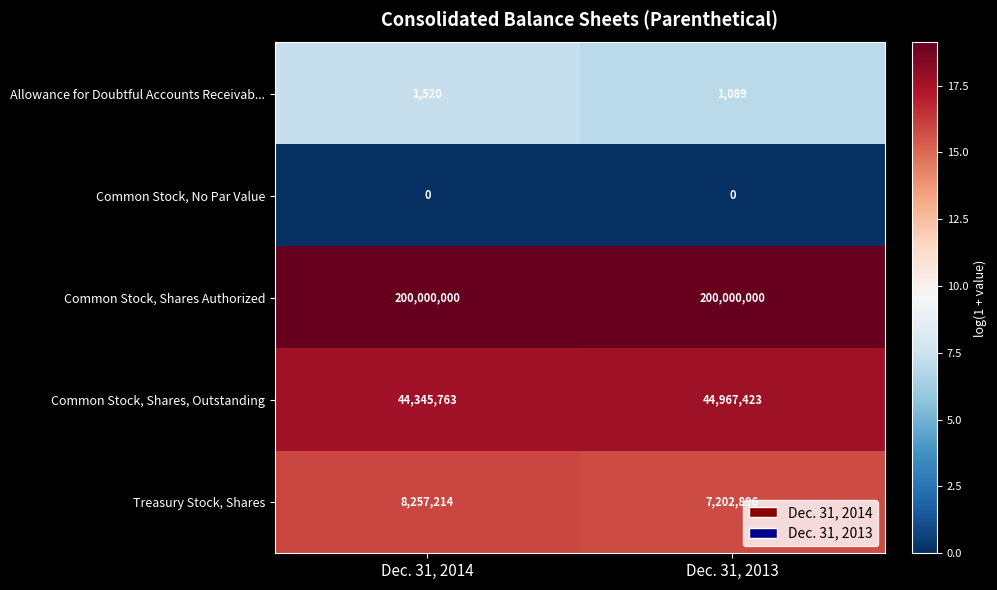

What is the maximum value shown in the chart?

19.1